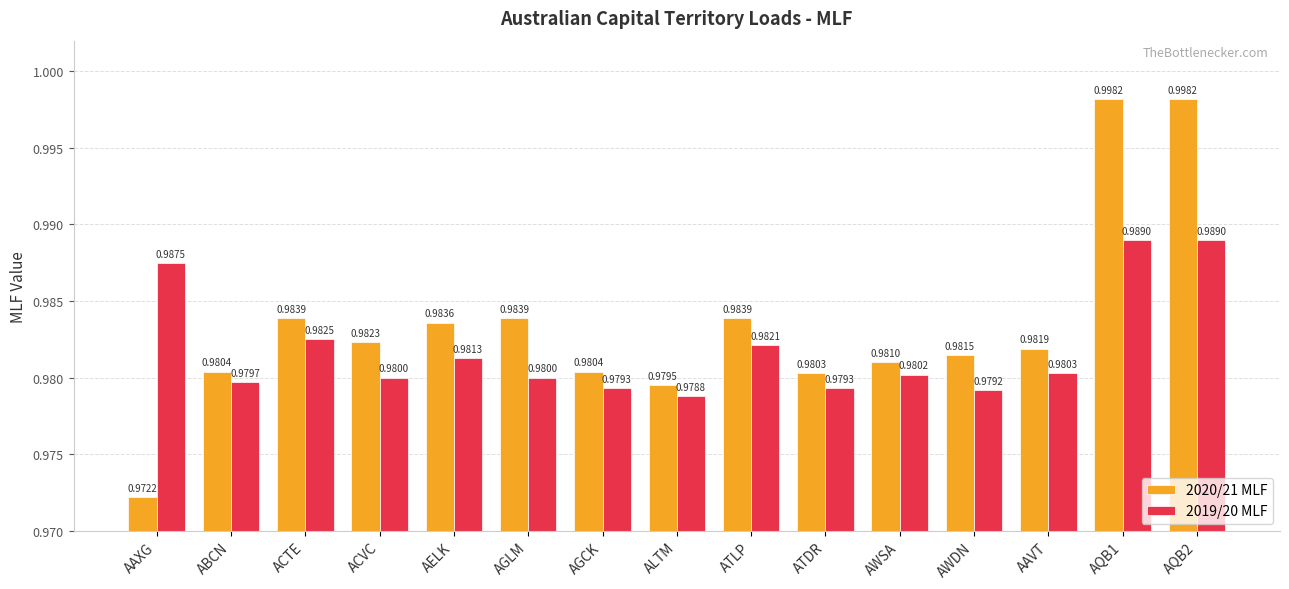

At which label is 2020/21 MLF closest to 0?

AAXG